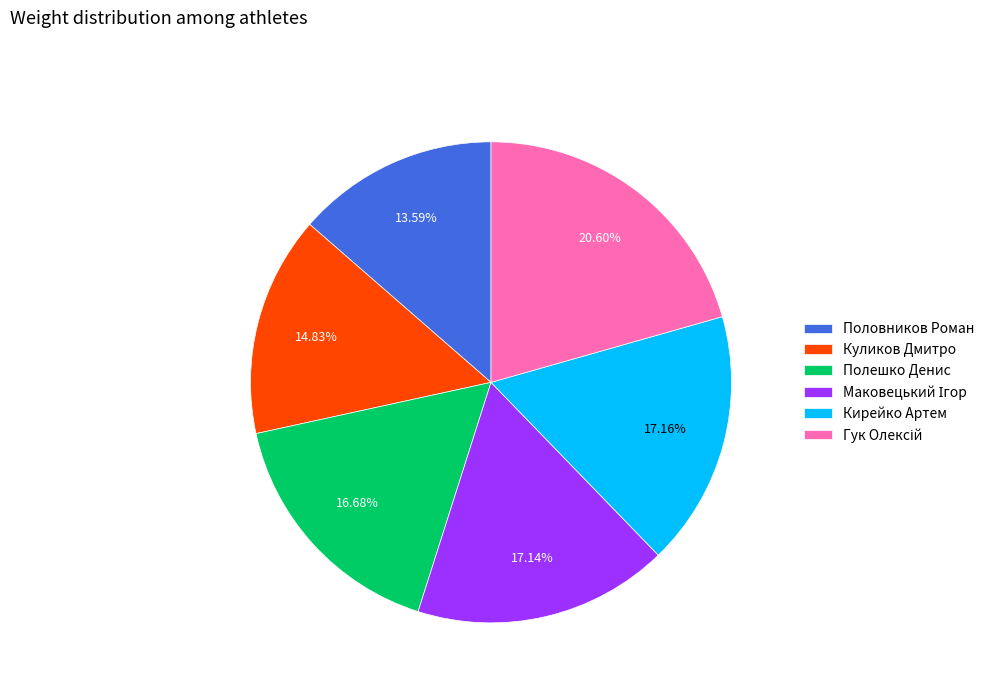

To the nearest percent, what is the average slice percentage?

17%